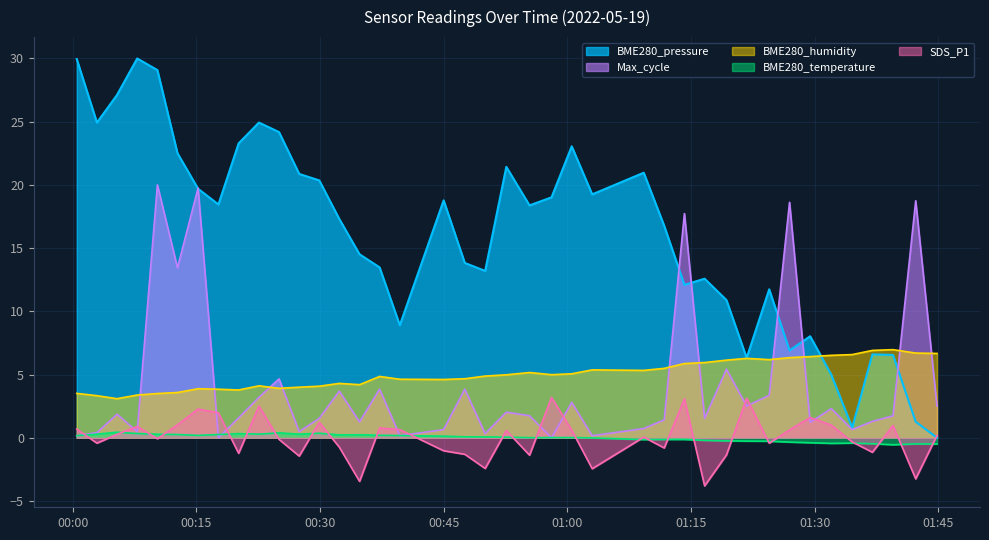

What are all the series names shown in the legend?

BME280_pressure, Max_cycle, BME280_humidity, BME280_temperature, SDS_P1